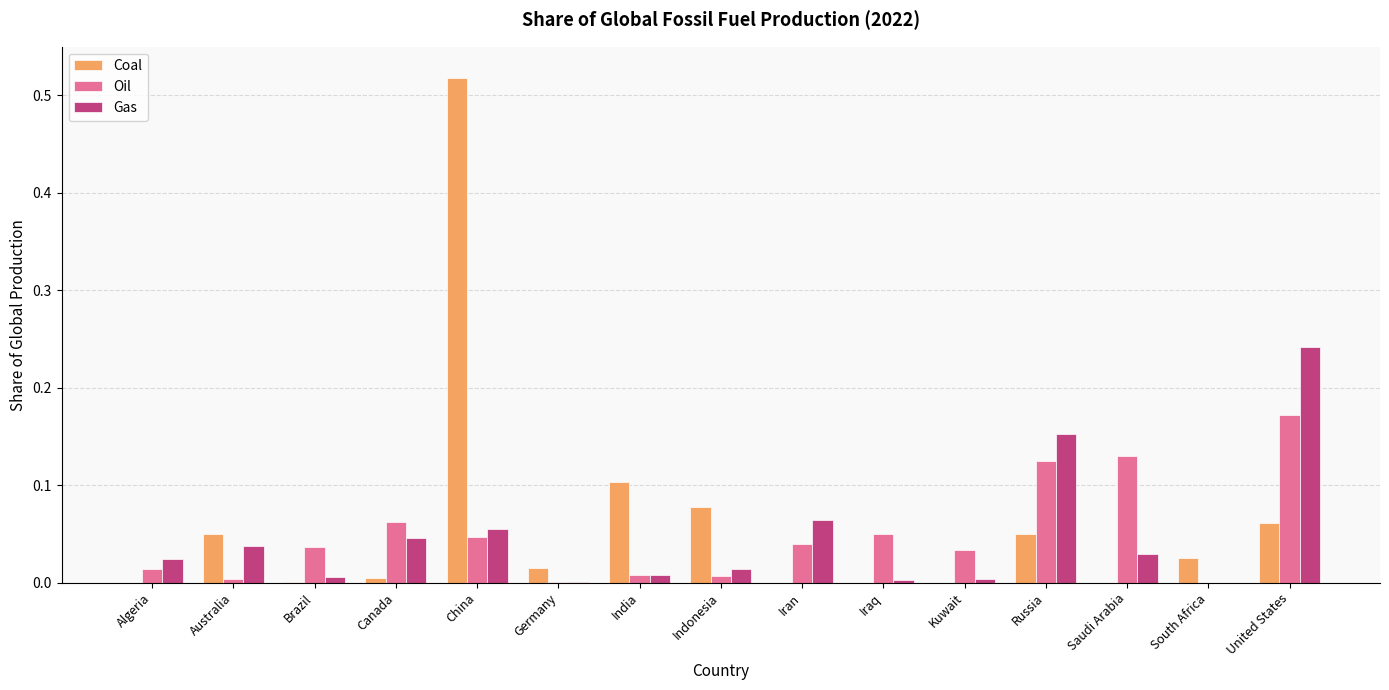

True or false: Oil has a value of 0.0 at Indonesia.

True